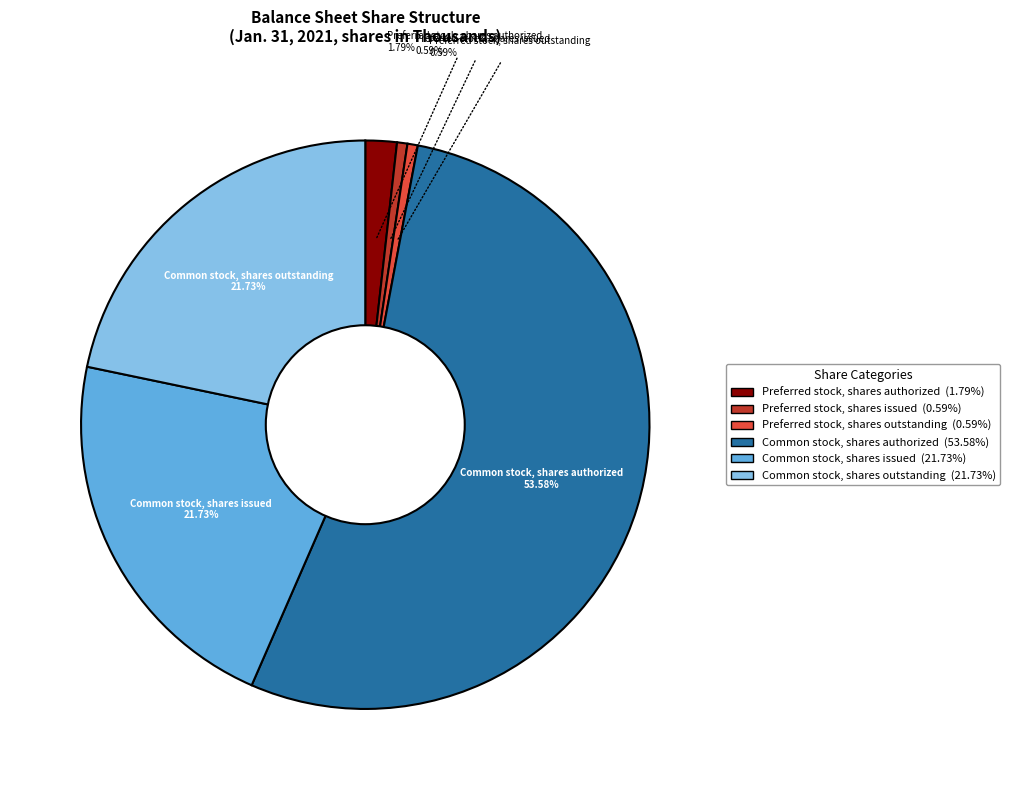

The Common stock, shares outstanding slice represents 22% of the pie. True or false?

True